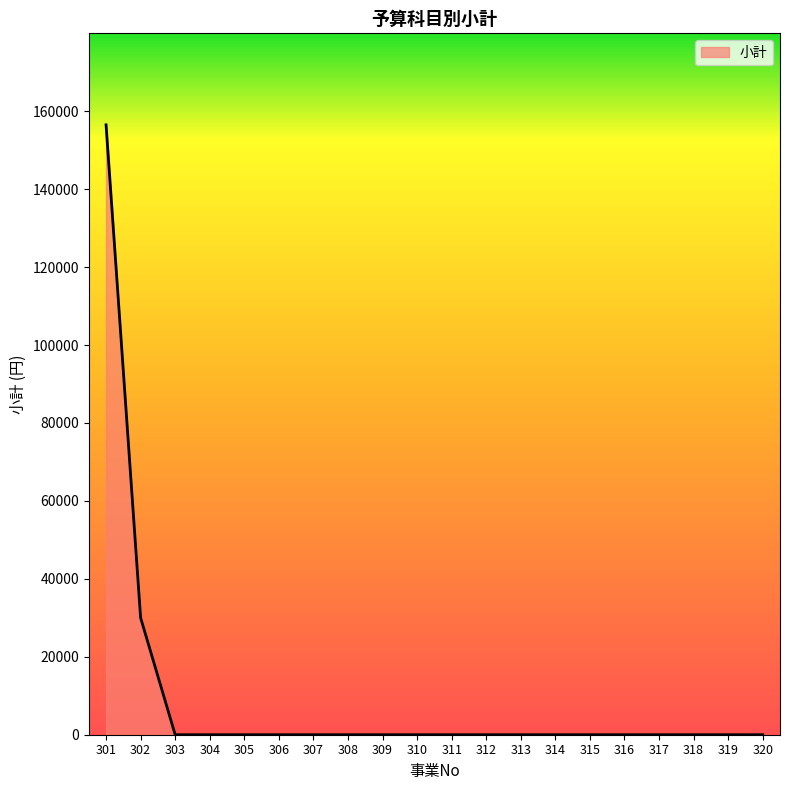

Which category has the highest value across all series?

301